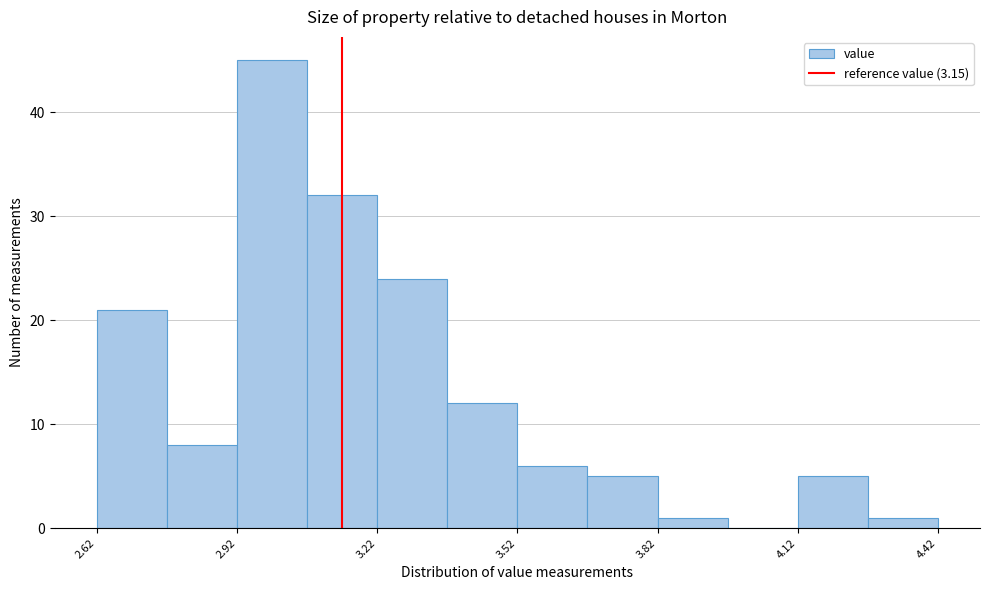

Read against the x-axis, roughly where is the centre of the tallest bar?

3.00